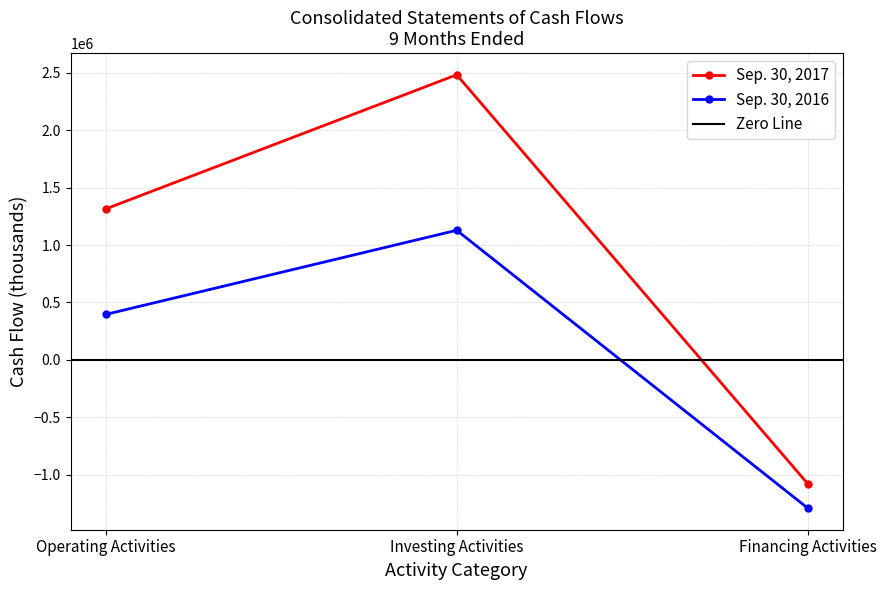

True or false: Sep. 30, 2017 has a value of -319003 at Financing Activities.

False